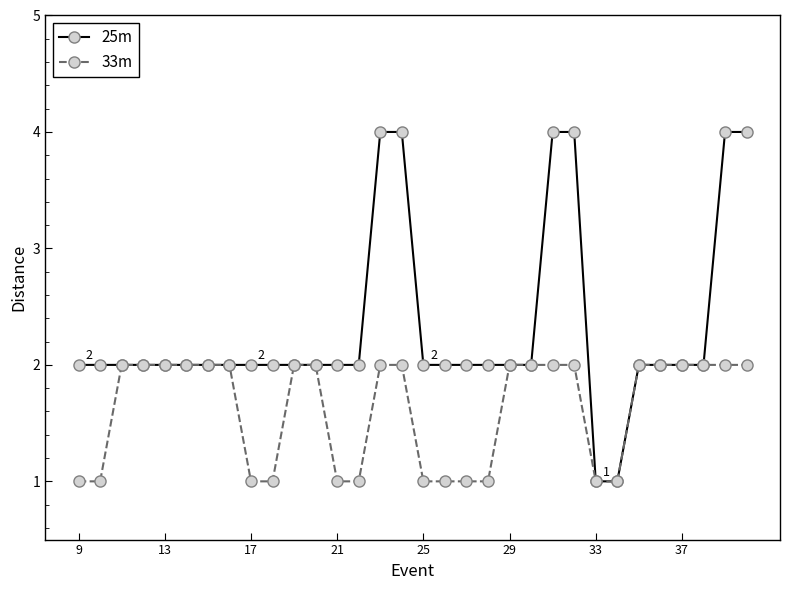

Which series has the largest total across all categories?

25m